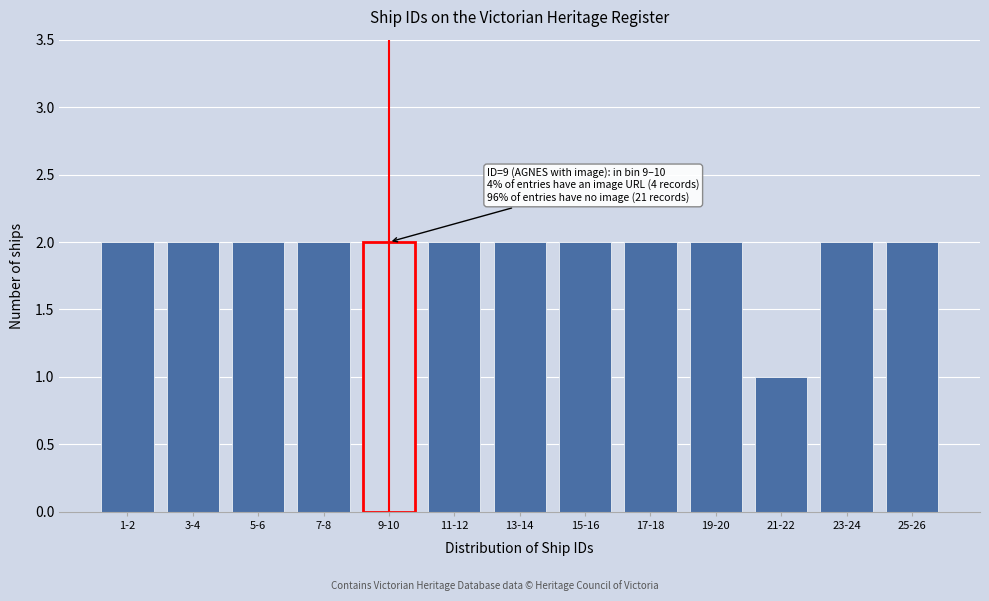

Reading left to right, what are all the values shown in this chart?

2	2	2	2	2	2	2	2	2	2	1	2	2